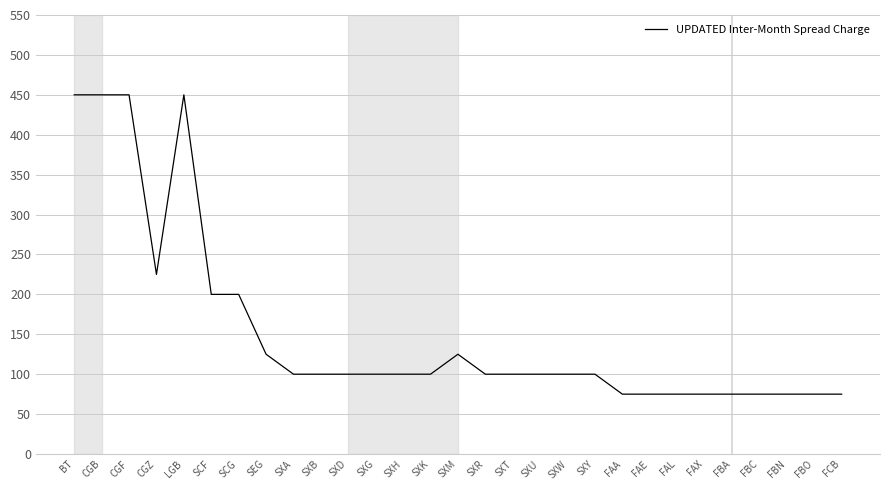

The chart shows a value of 125 at SEG. True or false?

True